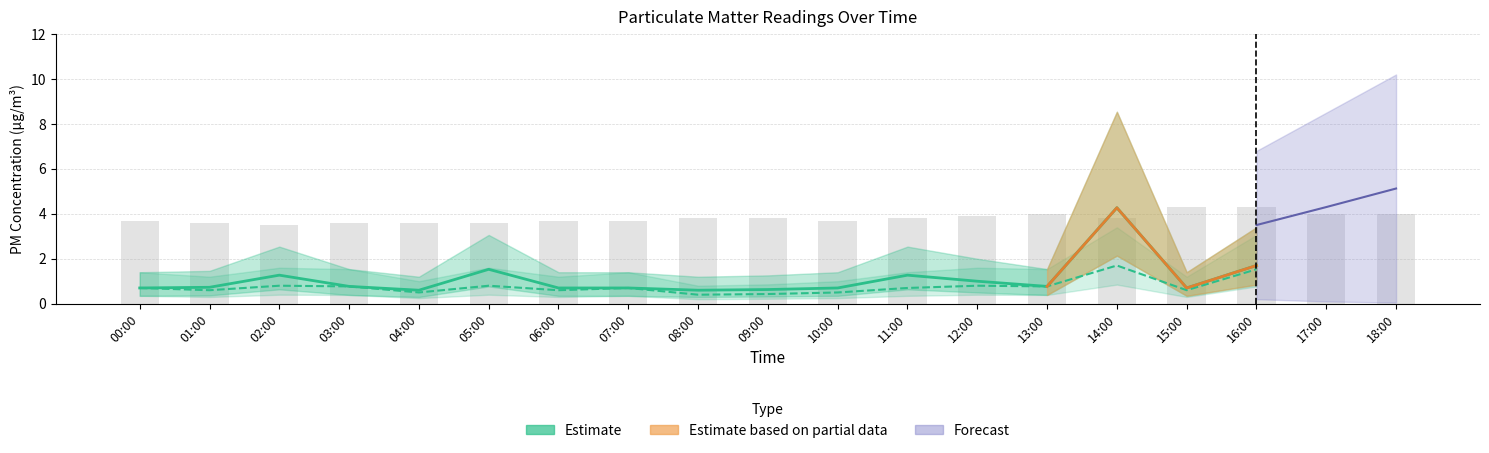

Which label corresponds to the smallest value in the chart?

08:00